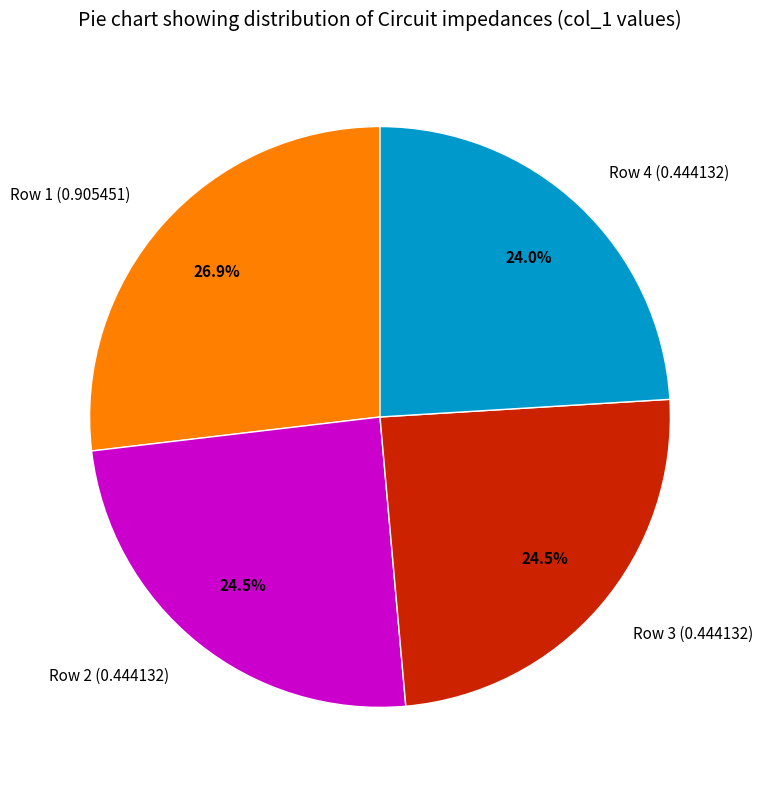

What is the ratio of the value at Row 2 (0.444132) to the value at Row 1 (0.905451)?

0.9